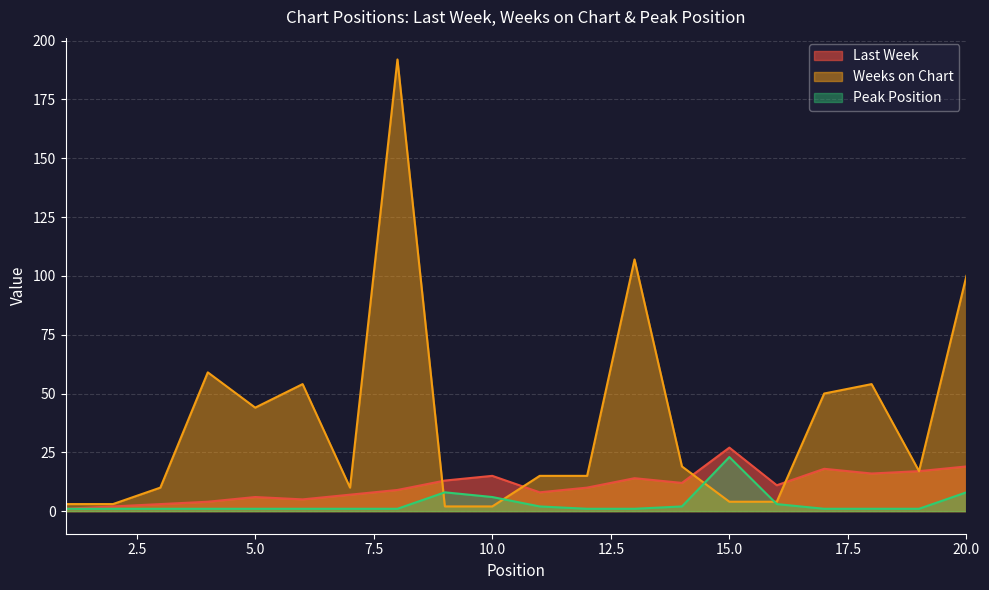

Where is Last Week nearest to the value 14?

13